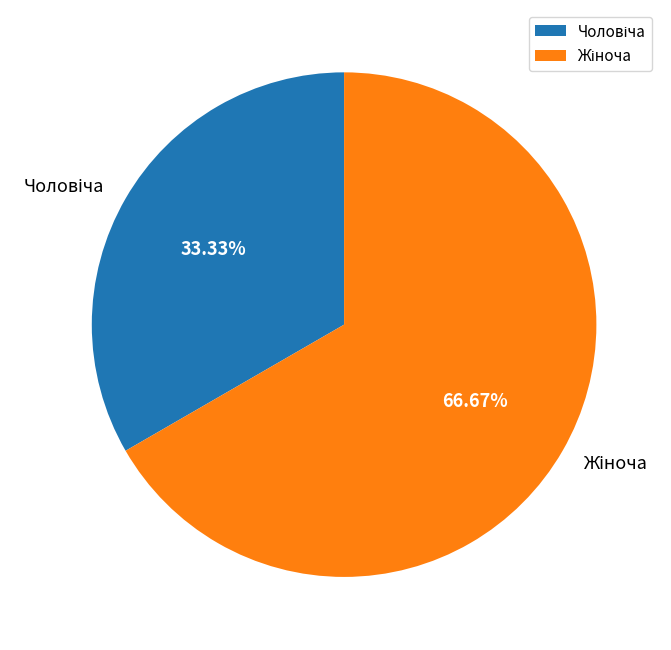

Does any single category account for the majority?

Yes